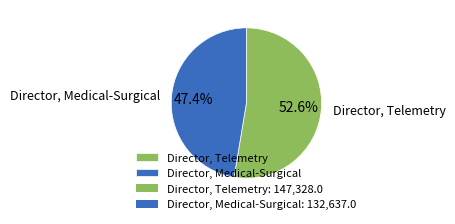

What percentage is the Director, Telemetry slice, to the nearest percent?

53%